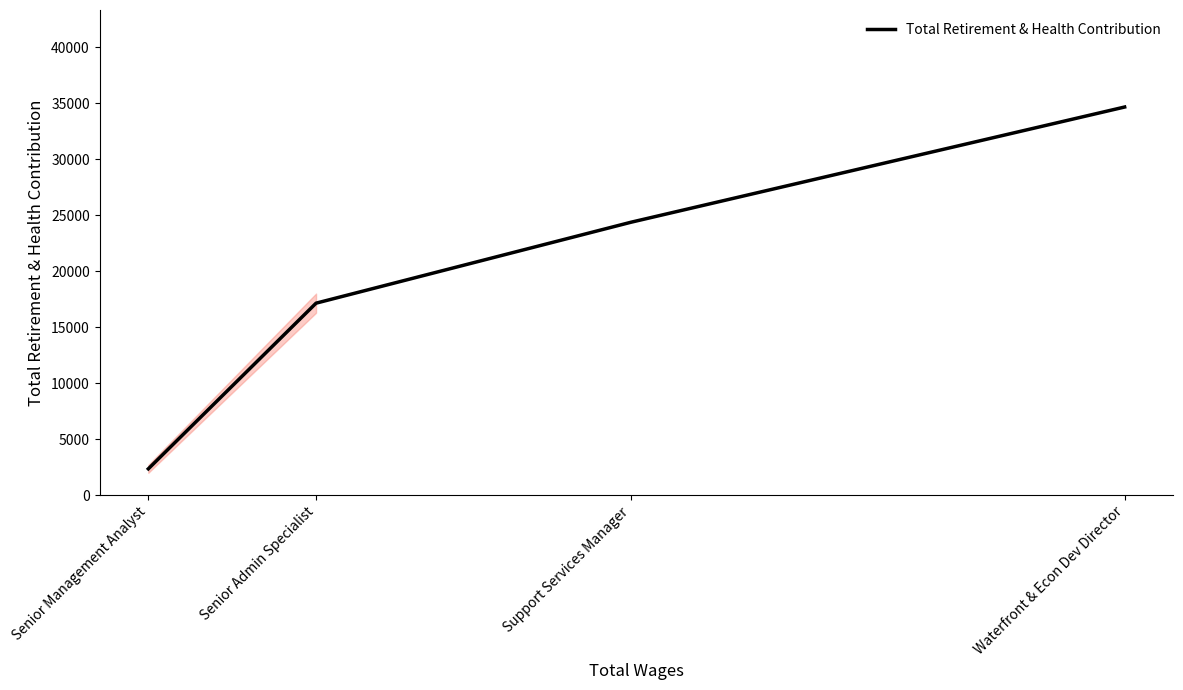

Rank the categories by value from highest to lowest.

Waterfront & Econ Dev Director, Support Services Manager, Senior Admin Specialist, Senior Management Analyst